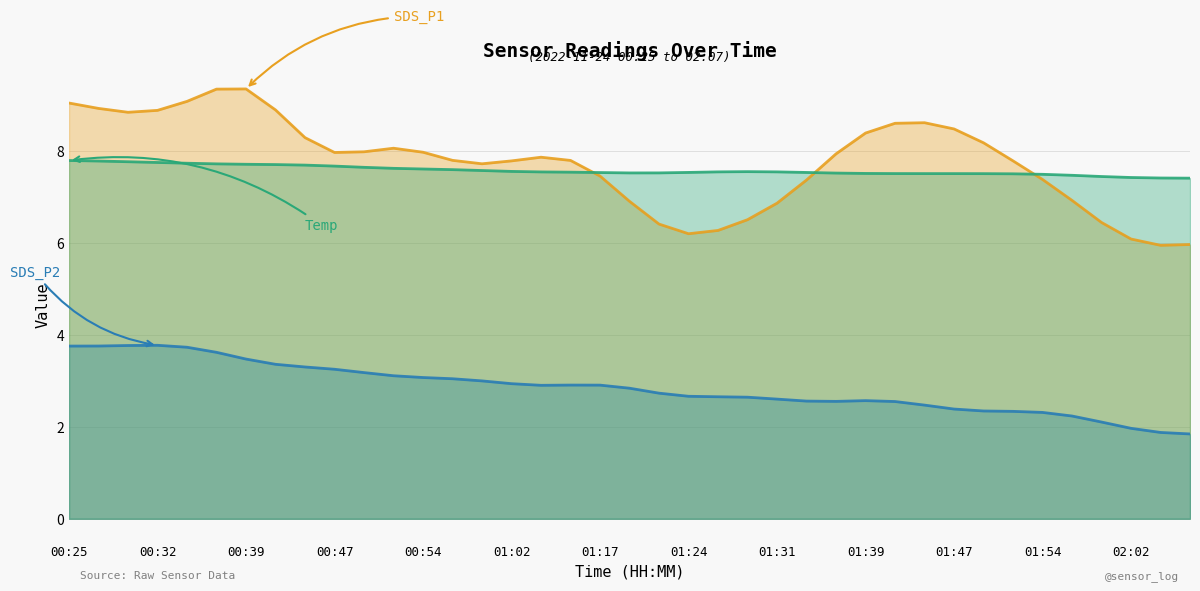

What is the spread (max minus min) of values at 00:32?

5.1